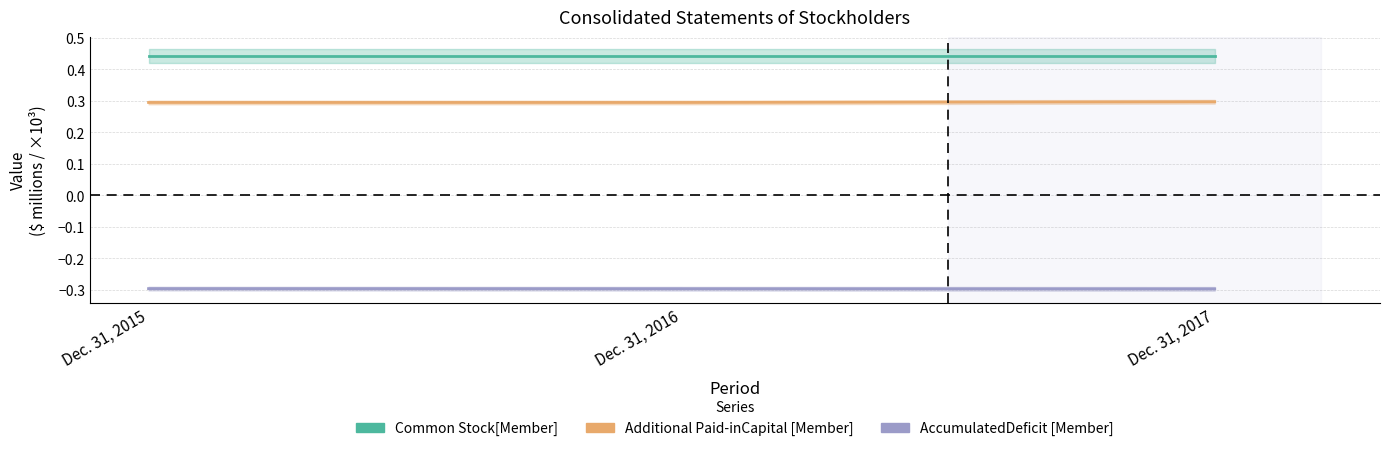

Does the chart have visible grid lines?

Yes